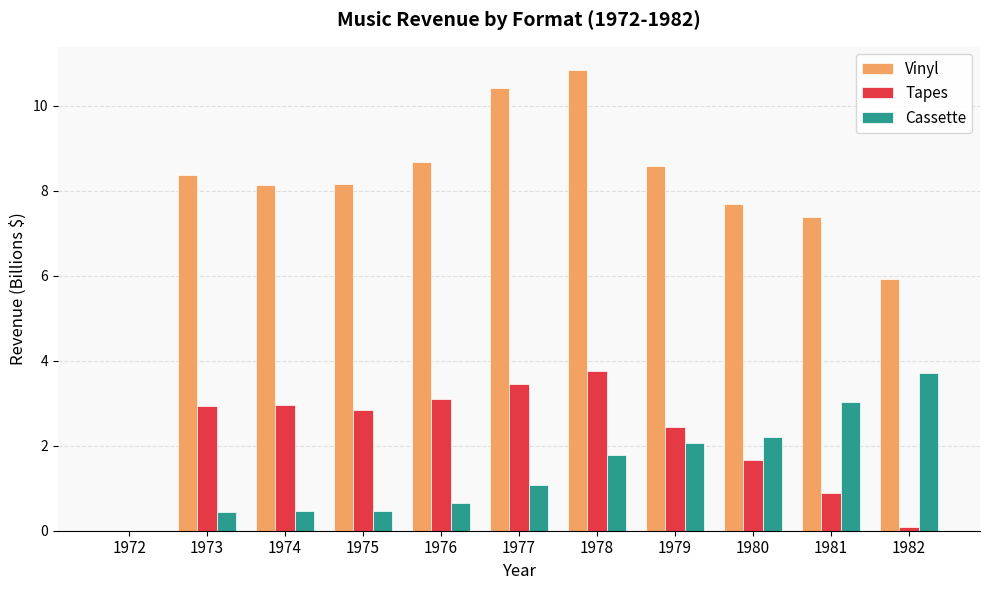

Which category has the highest value in the Tapes series?

1978